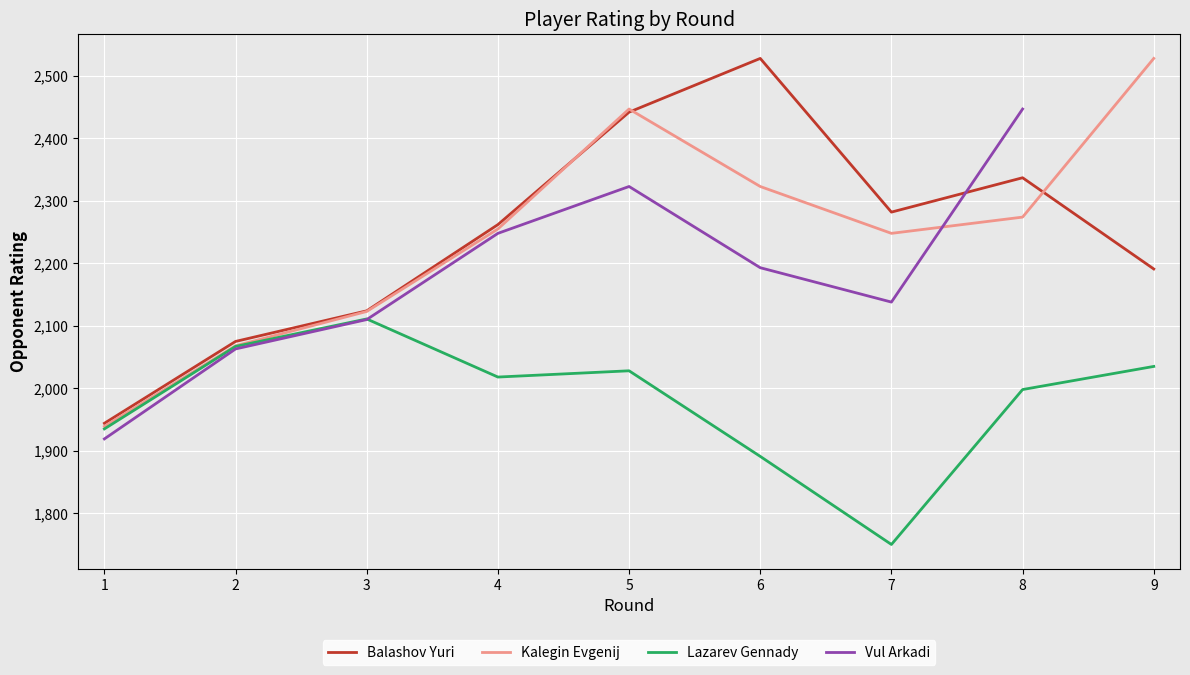

Where is Vul Arkadi nearest to the value 2183?

6